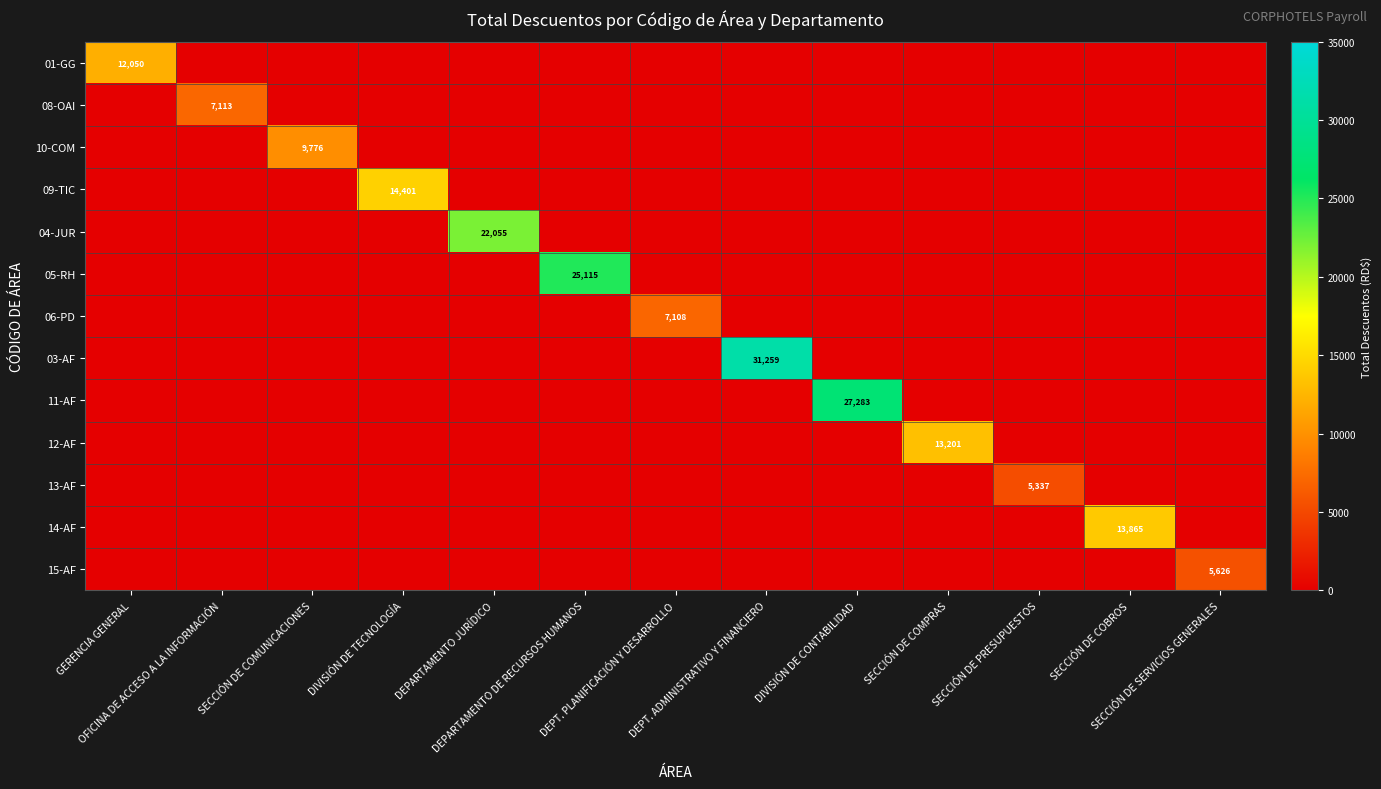

Rank the series at DEPARTAMENTO DE RECURSOS HUMANOS from highest to lowest value.

05-RH, 01-GG, 08-OAI, 10-COM, 09-TIC, 04-JUR, 06-PD, 03-AF, 11-AF, 12-AF, 13-AF, 14-AF, 15-AF